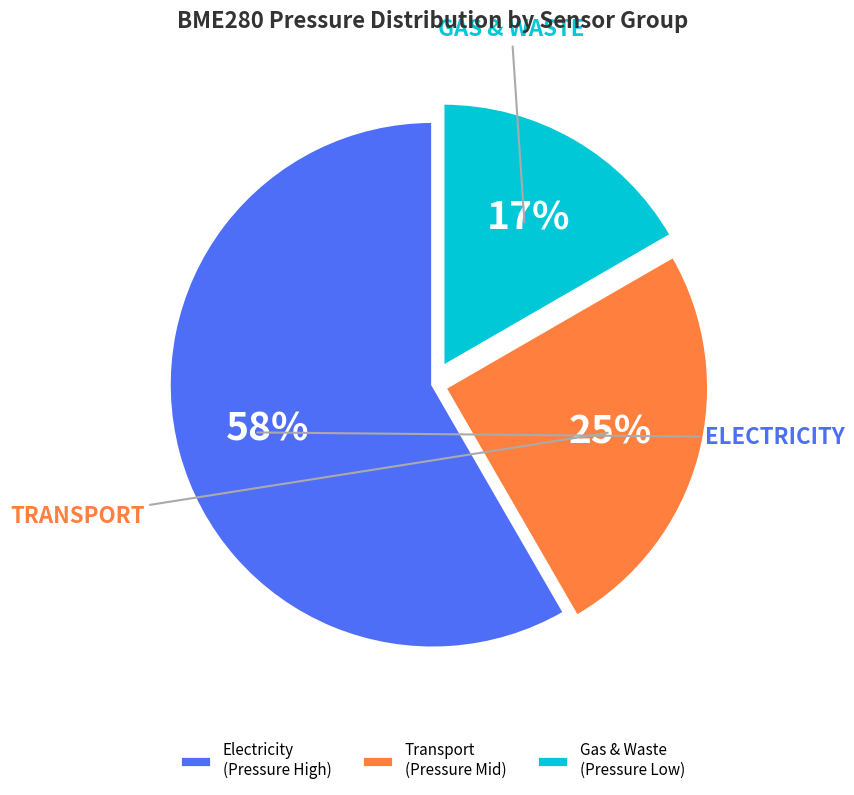

True or false: Transport (Pressure Mid) accounts for 30% of the total.

False